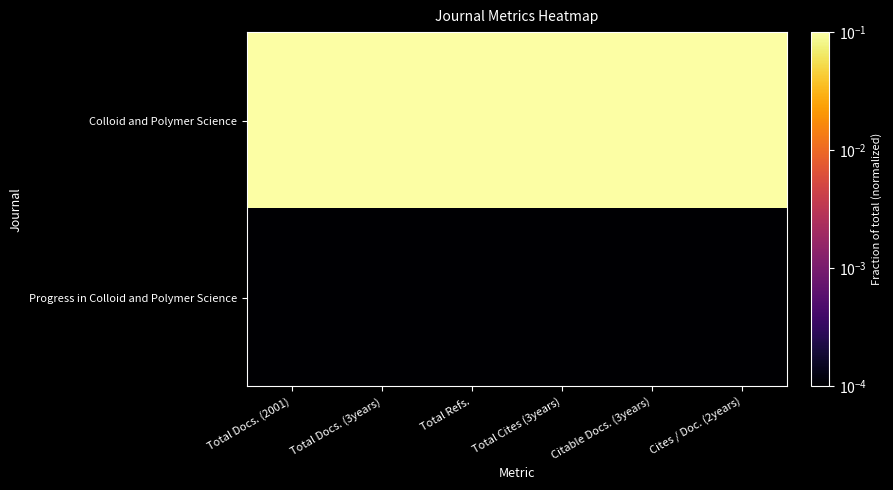

Which label corresponds to the smallest value in the chart?

Total Docs. (2001)